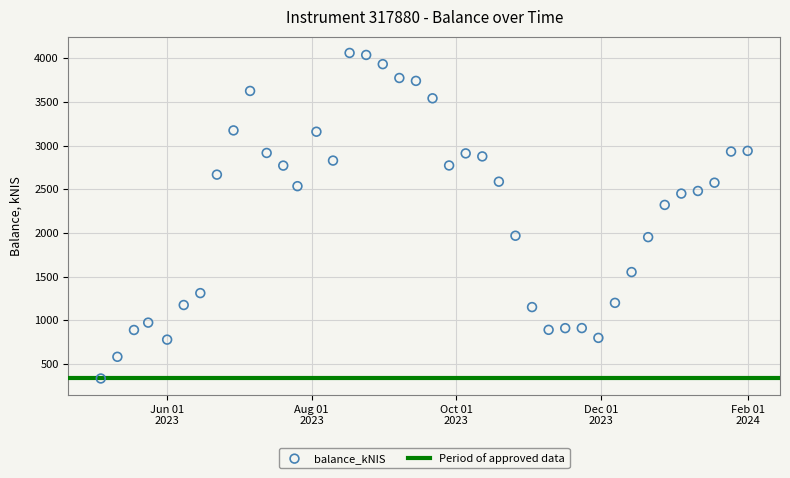

What Y value in the scatter plot is closest to 2197?

2320.7